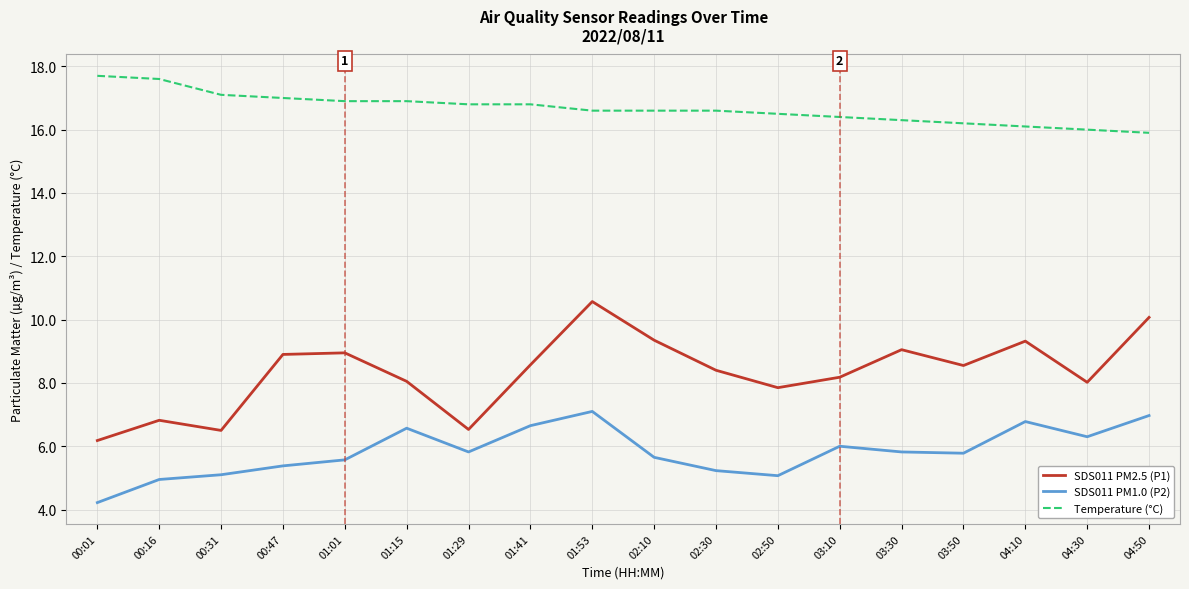

List the series in order of their peak value, lowest first.

SDS011 PM1.0 (P2), SDS011 PM2.5 (P1), Temperature (°C)